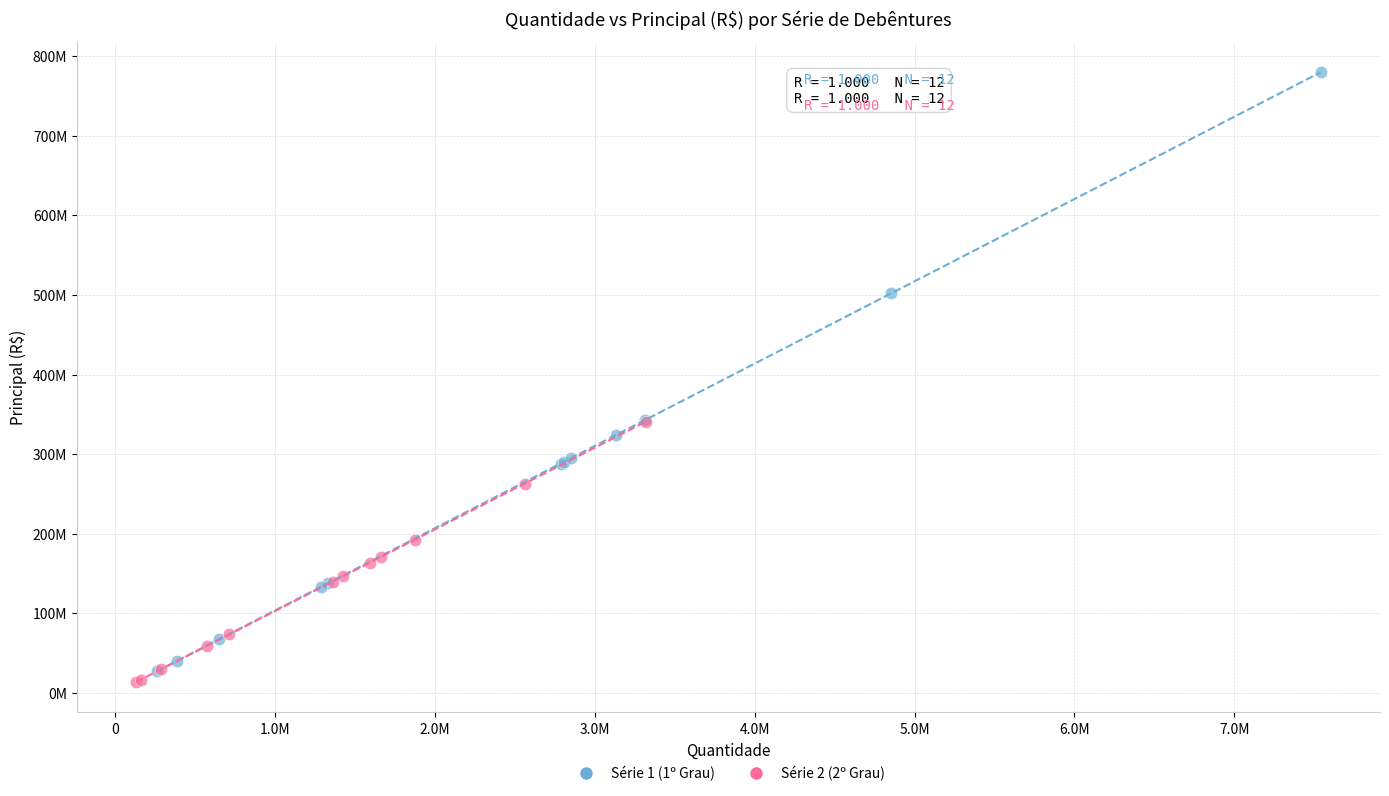

What are all the series names shown in the legend?

Série 1 (1º Grau), Série 2 (2º Grau)